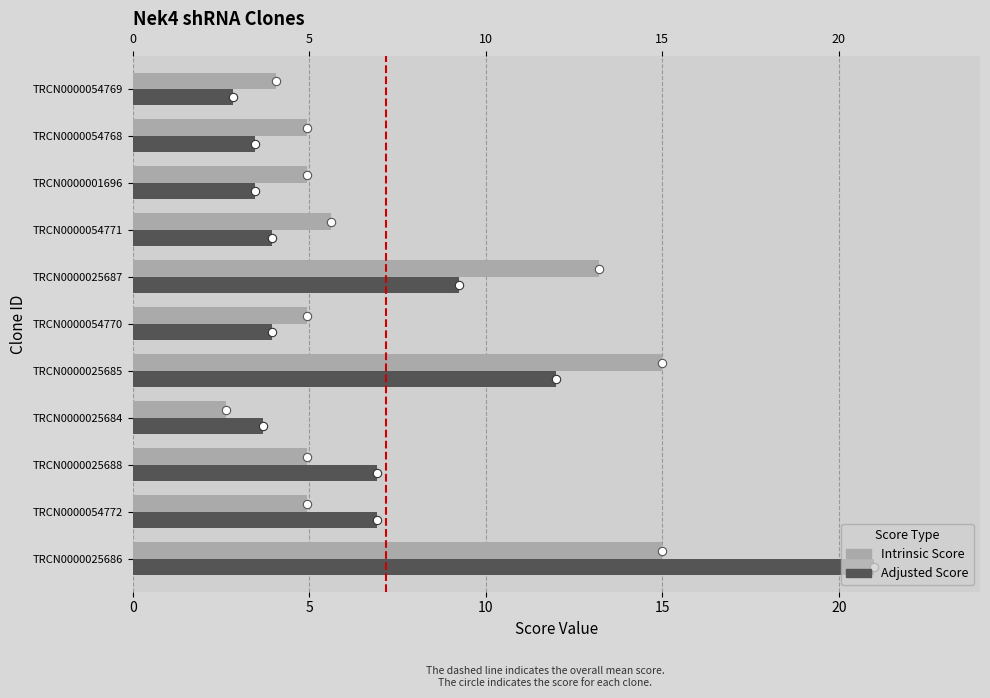

At how many categories does at least one series exceed 7?

3